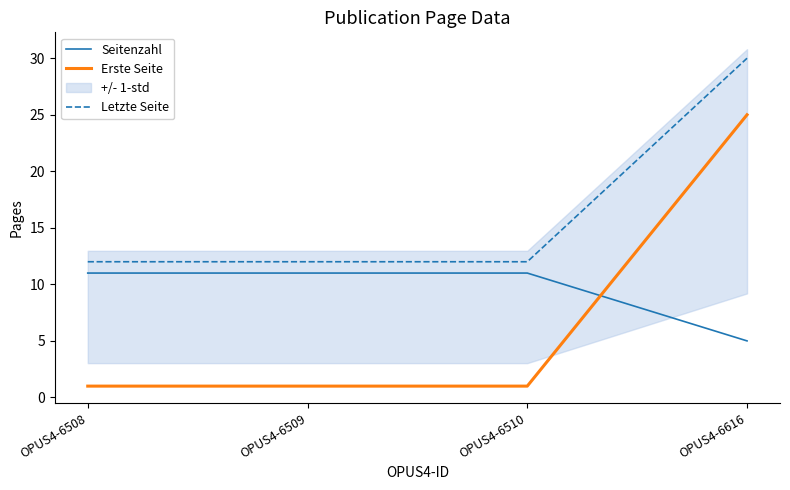

True or false: Letzte Seite and Seitenzahl intersect in this chart.

False